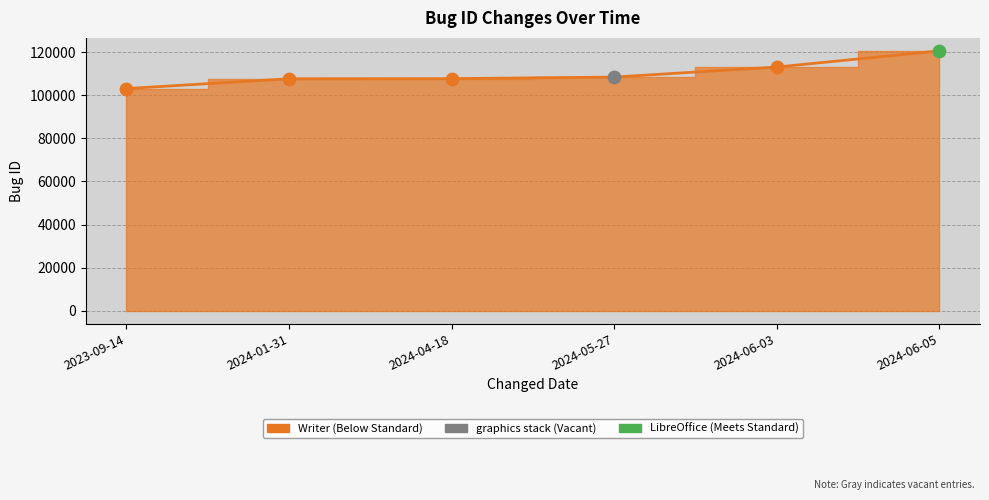

Which has a higher value, 2023-09-14 or 2024-01-31?

2024-01-31